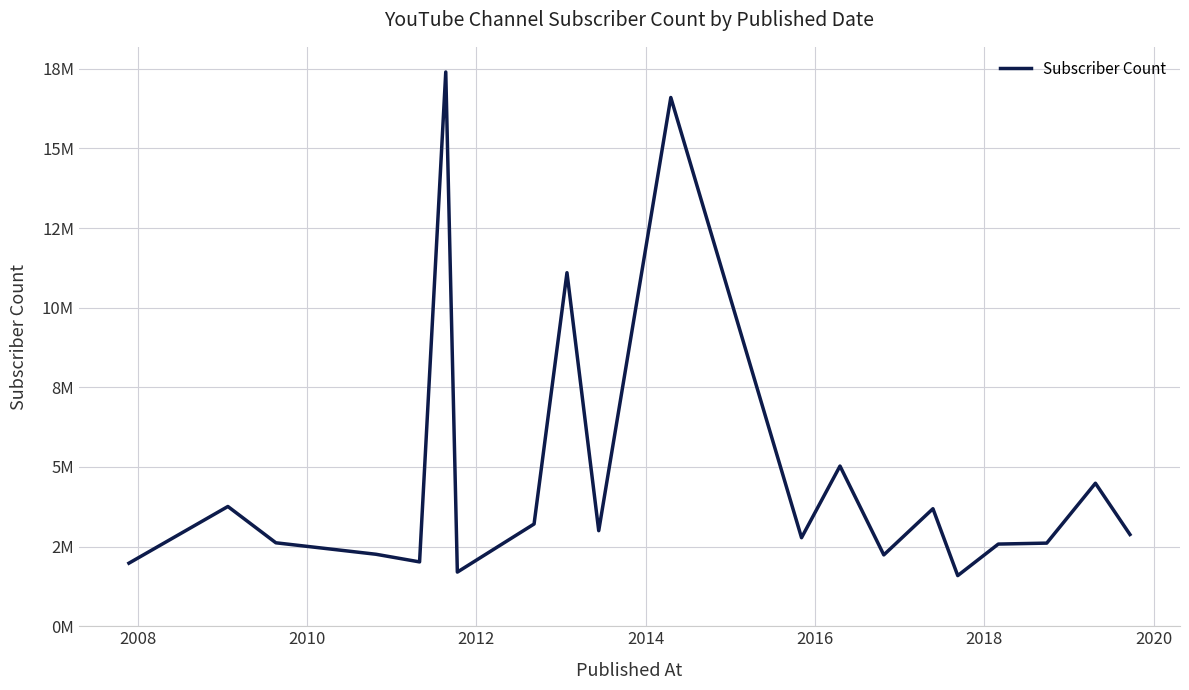

Reading left to right, extract all data points from this chart.

1980000	3760000	2620000	2260000	2020000	17400000	1700000	3210000	11100000	3000000	16600000	2780000	5030000	2240000	3690000	1590000	2580000	2610000	4490000	2880000